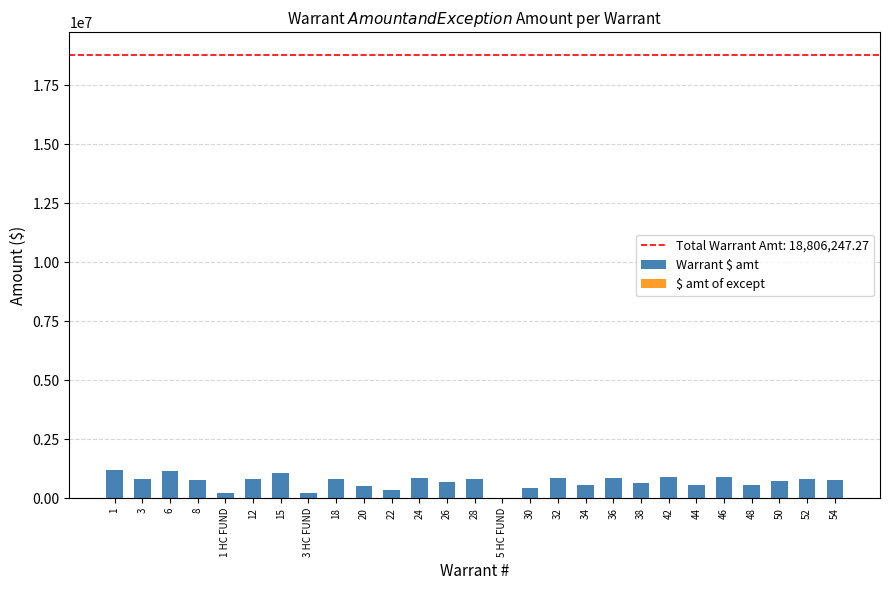

How many data points does each series have?

27